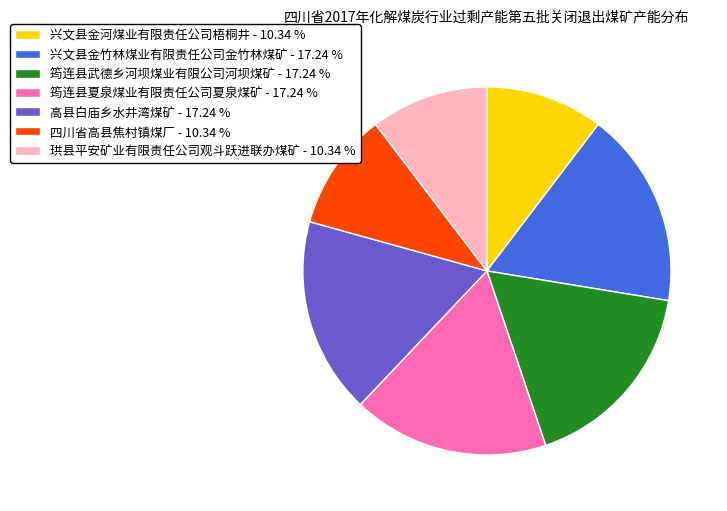

Does any single category account for the majority?

No